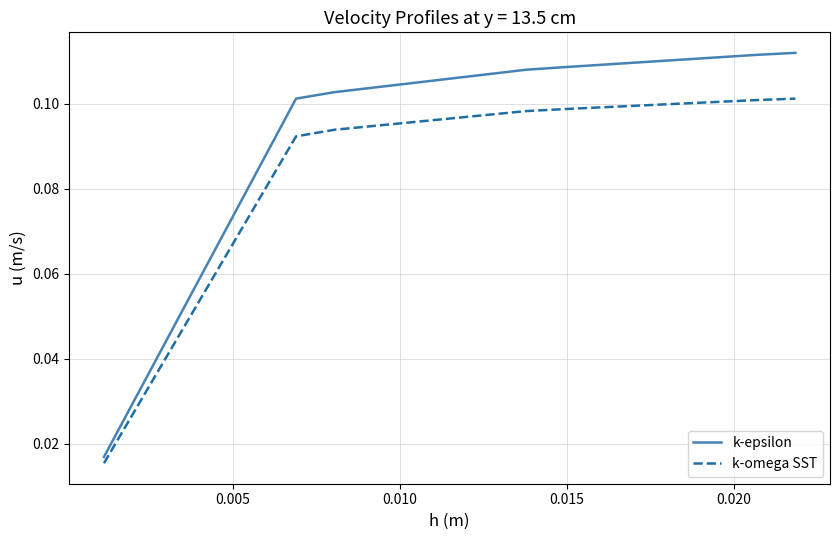

Is this an area chart (filled region under the line)?

No